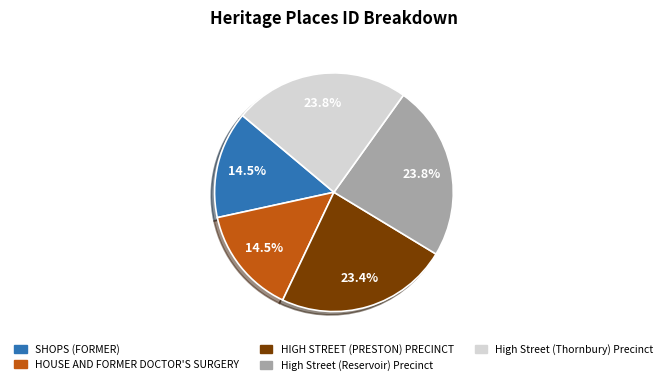

To the nearest percent, what is the difference between the largest and smallest slice percentages?

9%